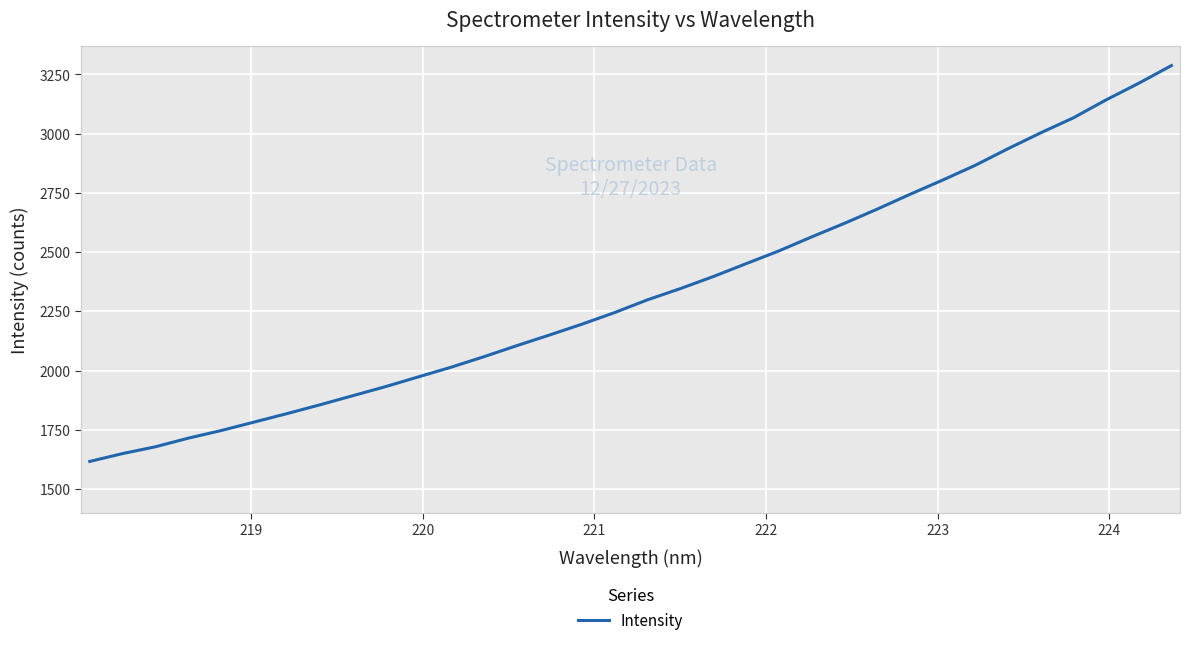

What is the difference between the second highest and minimum values?

1595.6